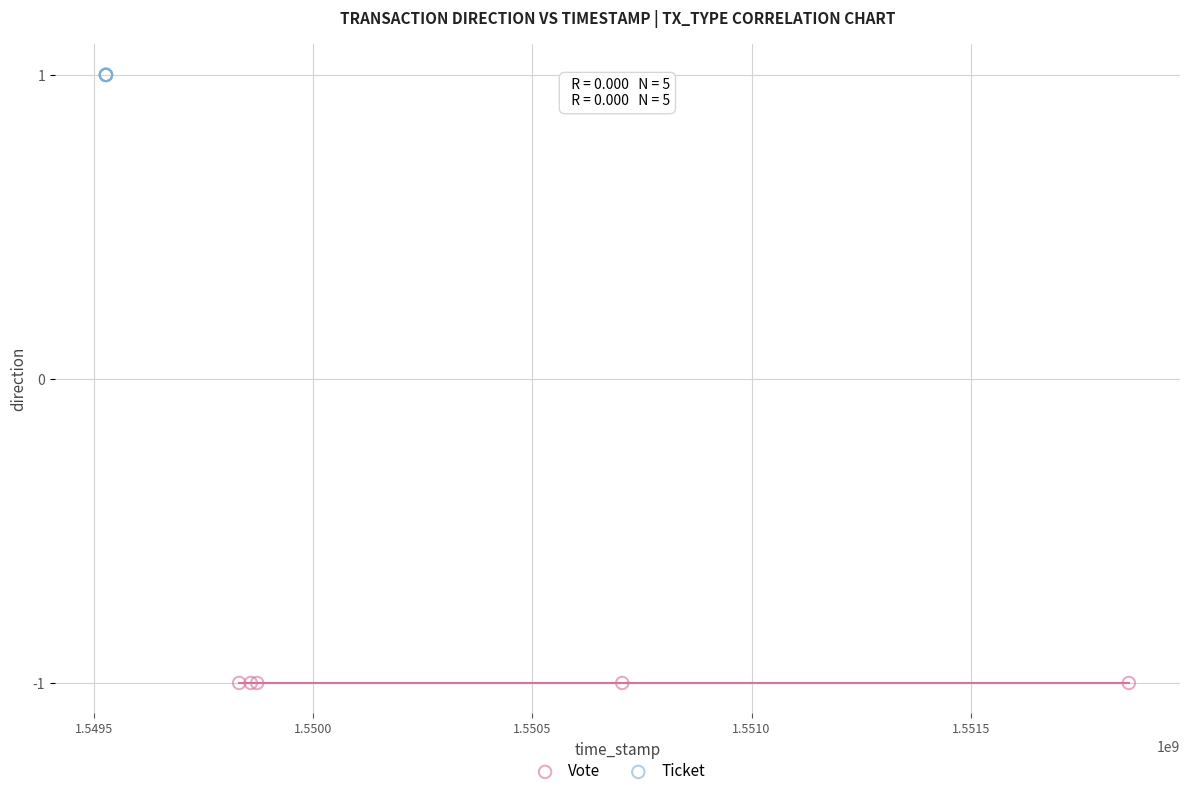

Which series reaches the maximum Y coordinate?

Ticket